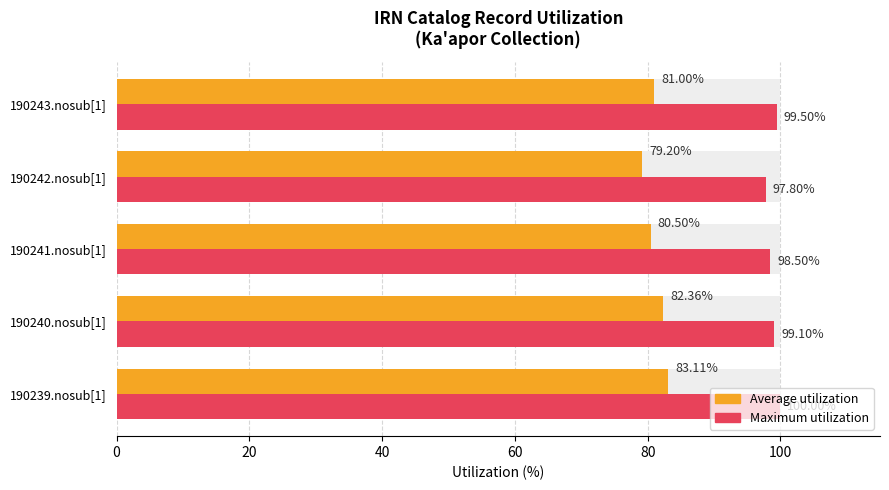

How many groups of bars are there?

5